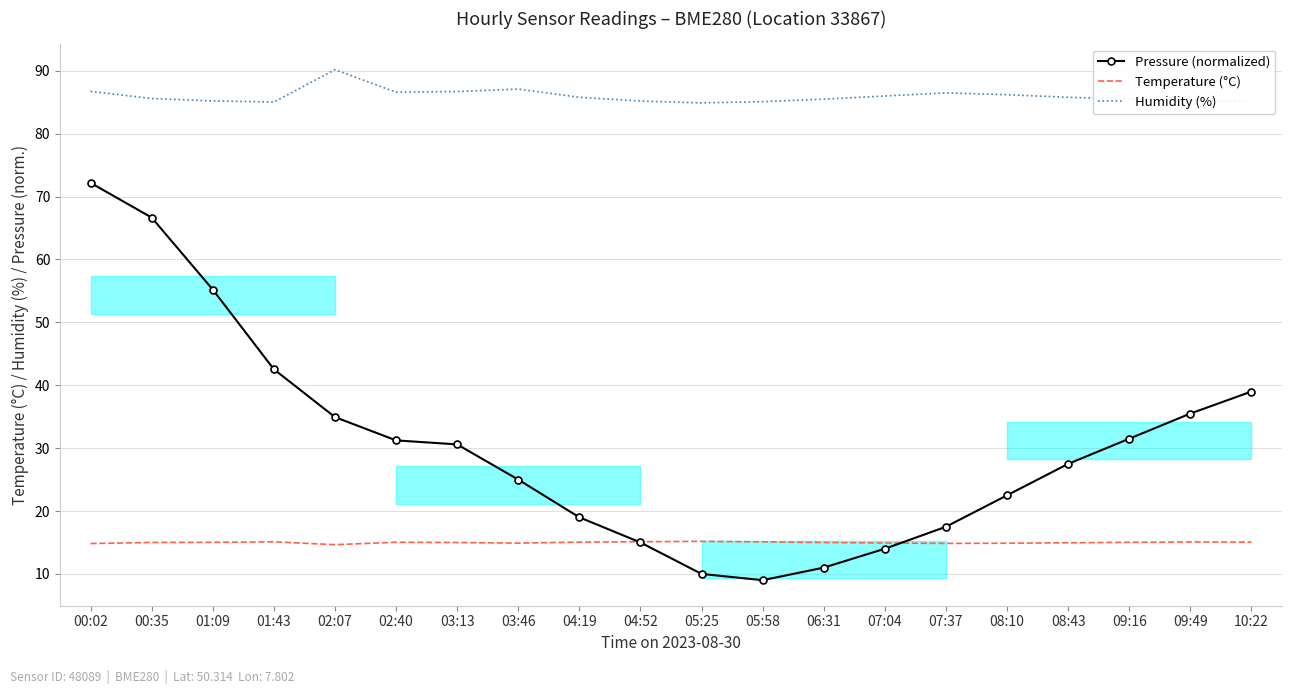

Rank the series at 08:43 from highest to lowest value.

Humidity (%), Pressure (normalized), Temperature (°C)